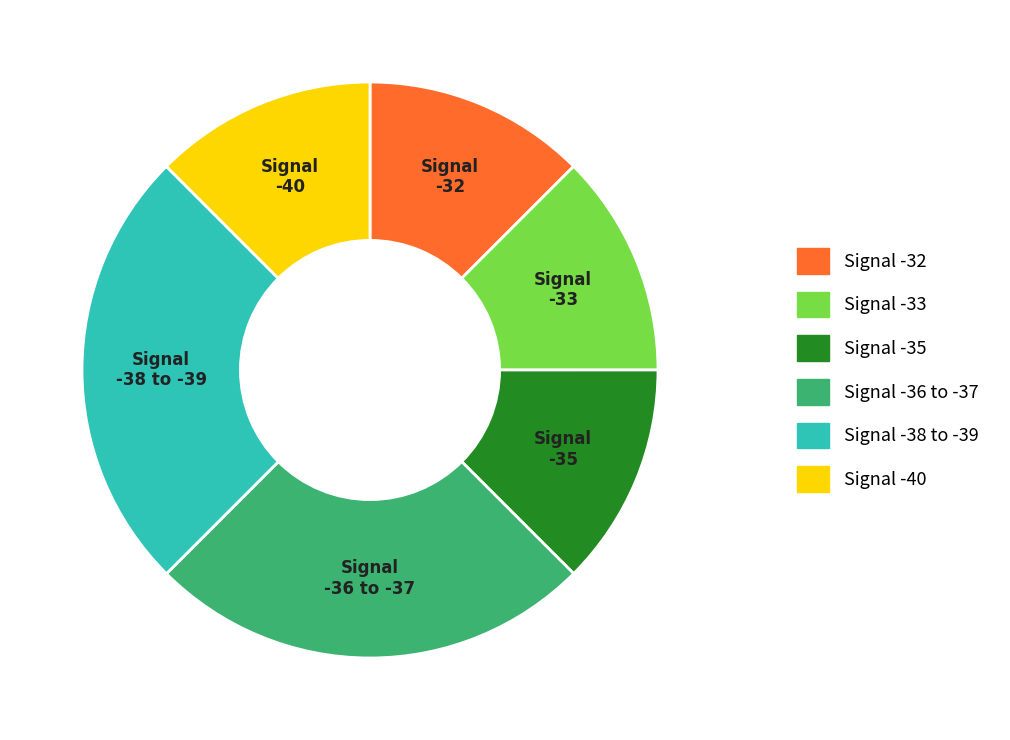

How many slices are in this pie chart?

6